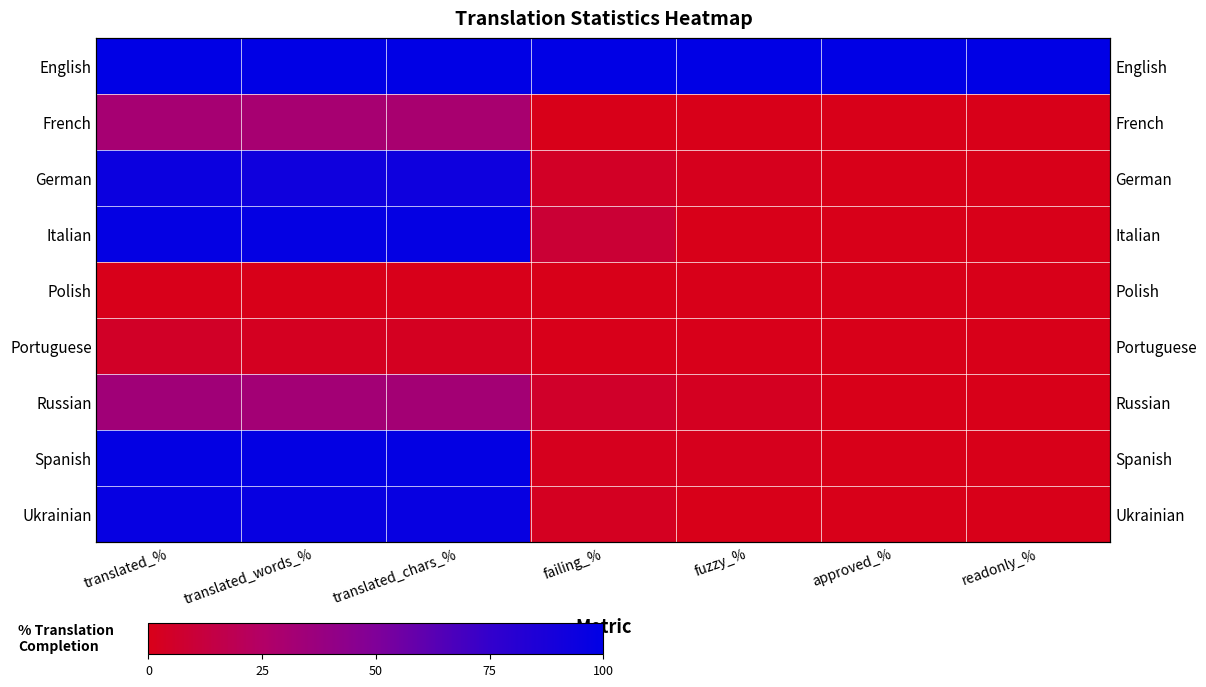

What is the spread (max minus min) of values at translated_words_%?

99.7